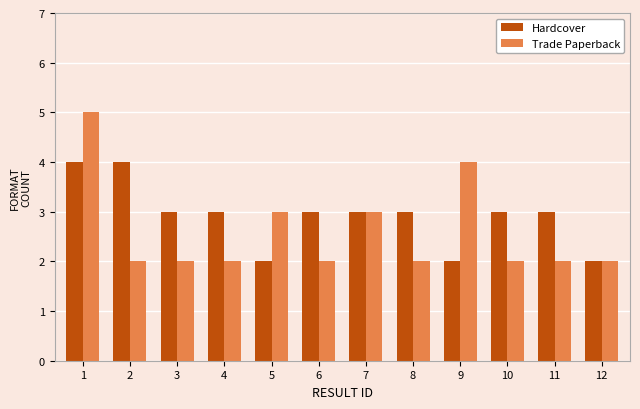

What is the value of the Hardcover bar at the 6th from the left?

3